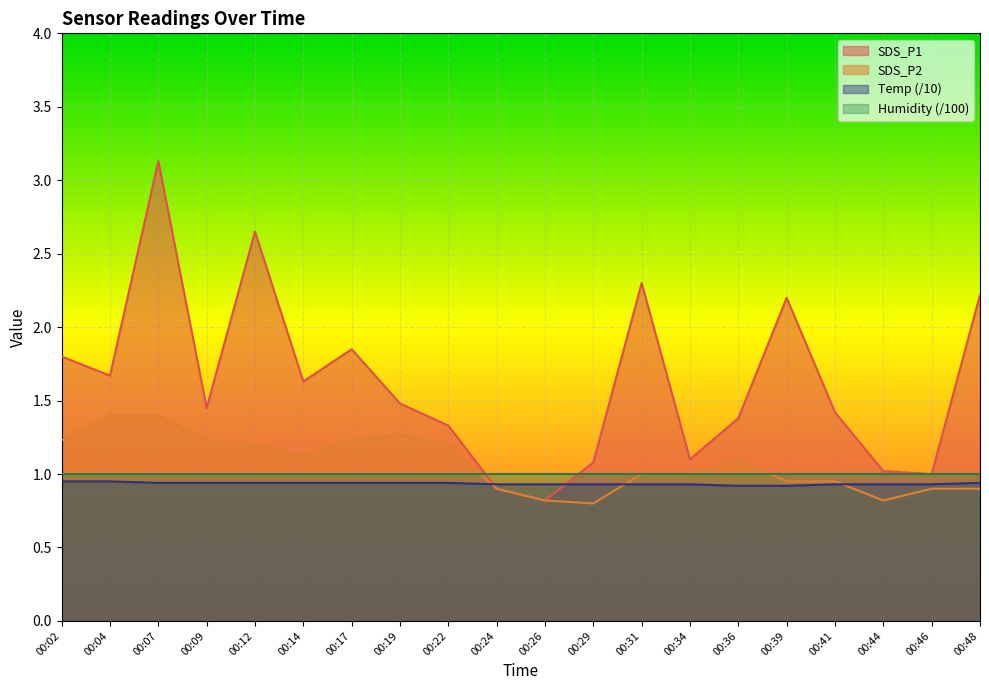

At which label does SDS_P2 first exceed 1?

00:02